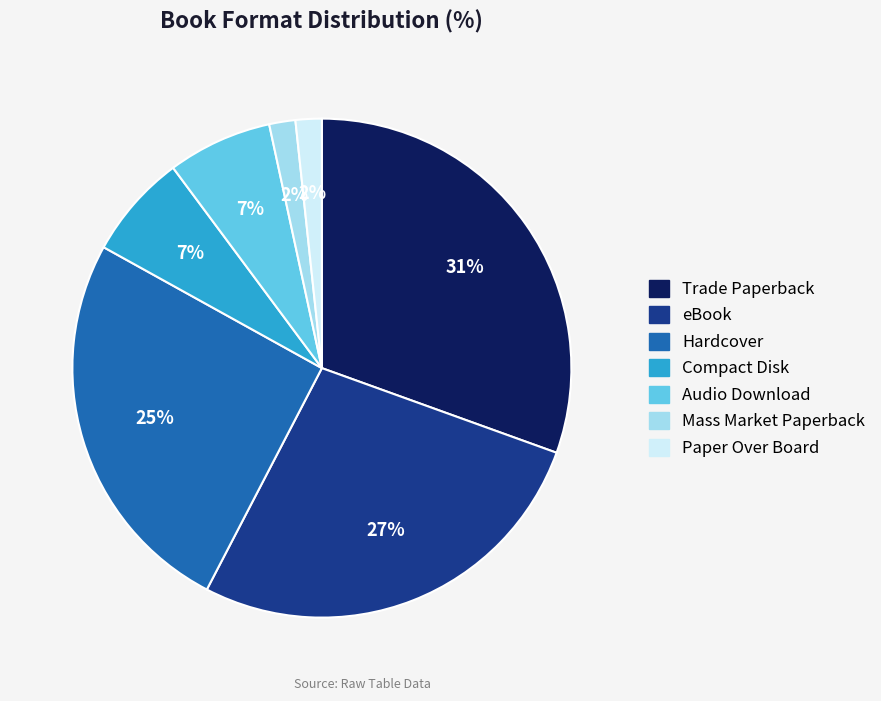

Which category has the biggest portion of the pie?

Trade Paperback